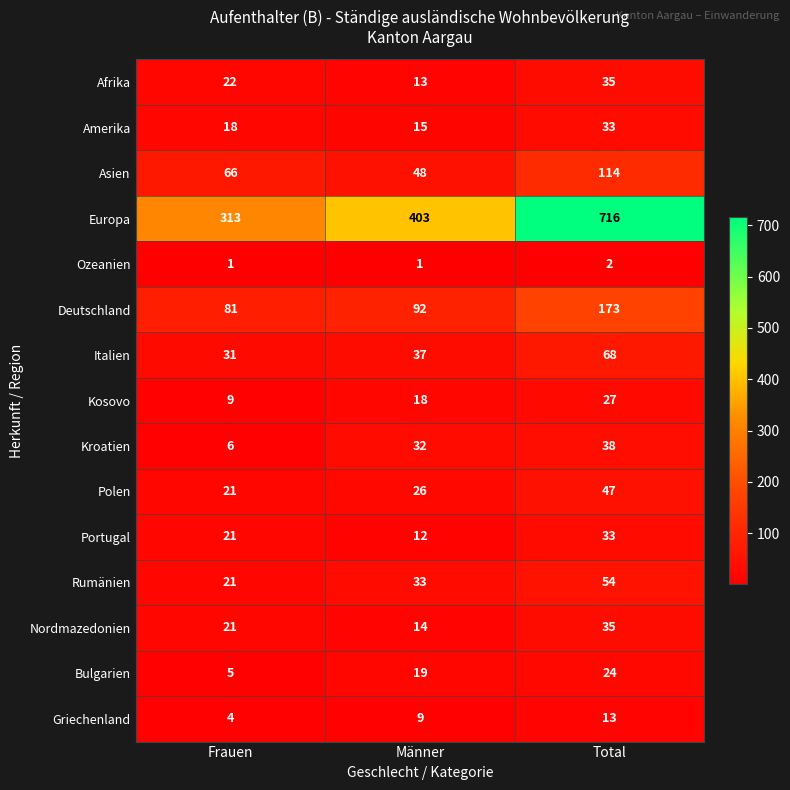

What is the average value of the Rumänien series?

36